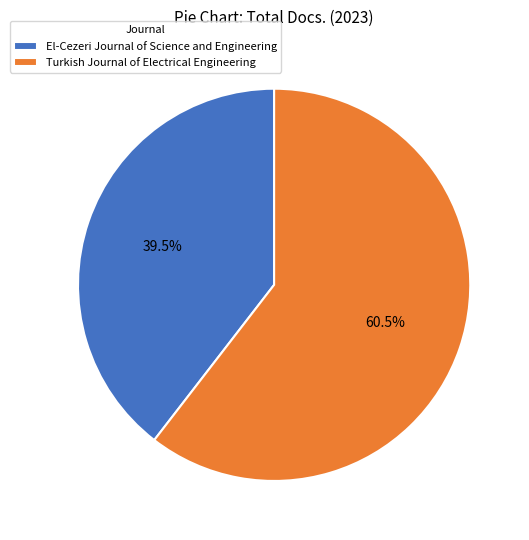

Which slice represents more than half of the pie?

Turkish Journal of Electrical Engineering